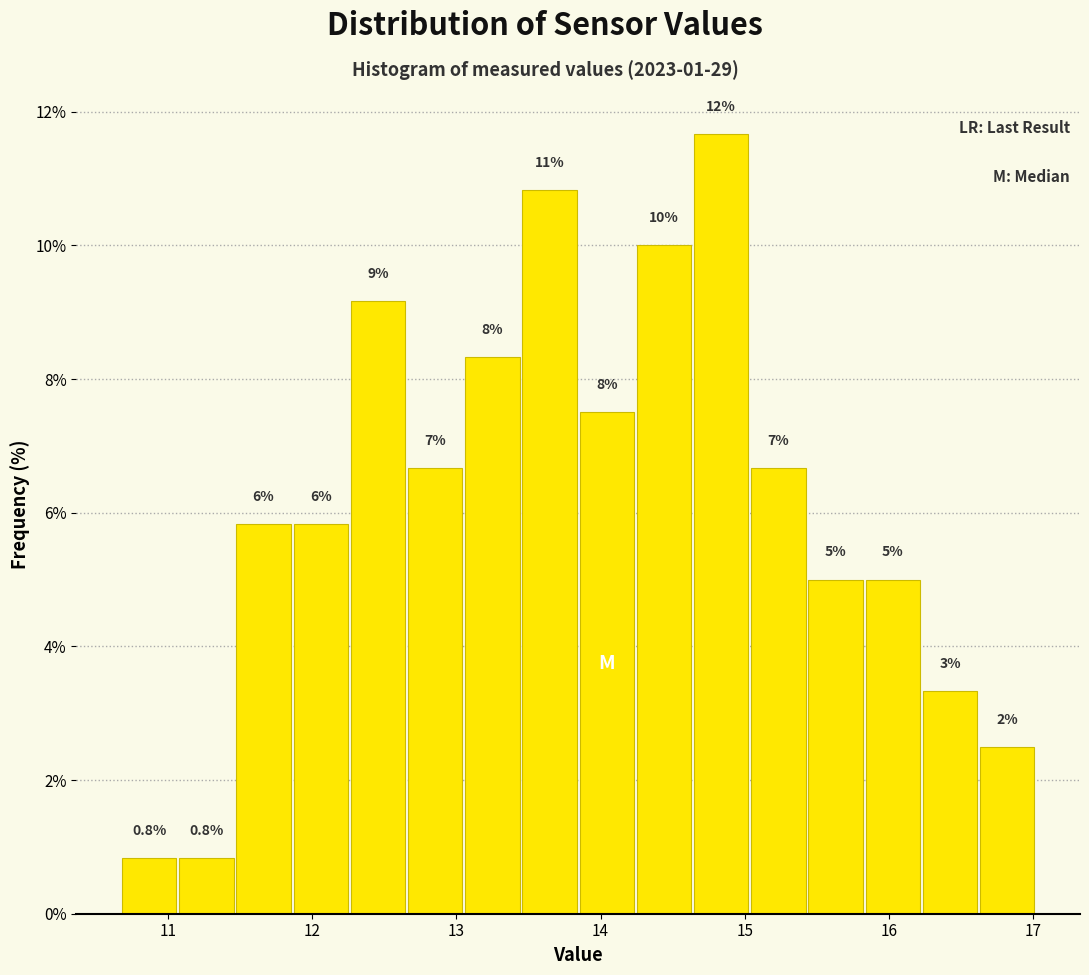

Around what value on the x-axis is the tallest bar? Give the approximate position of its centre, as read against the axis.

14.8